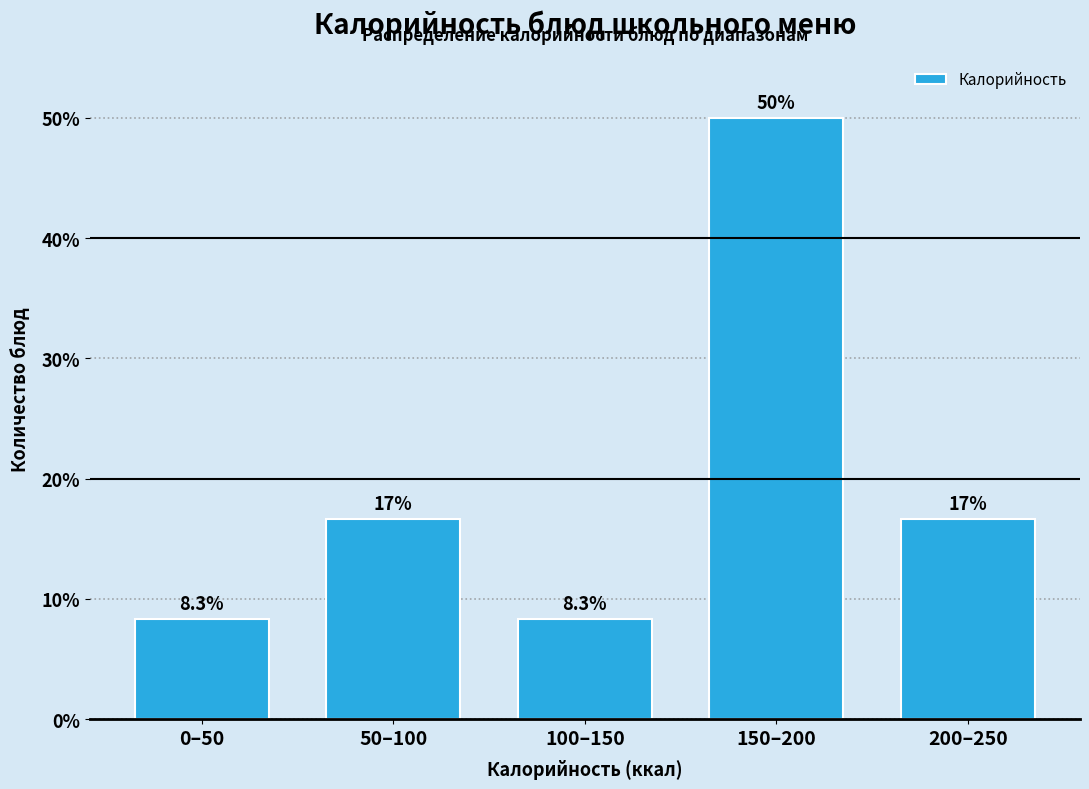

Reading left to right, list all the values displayed in this chart.

8.3	16.7	8.3	50.0	16.7